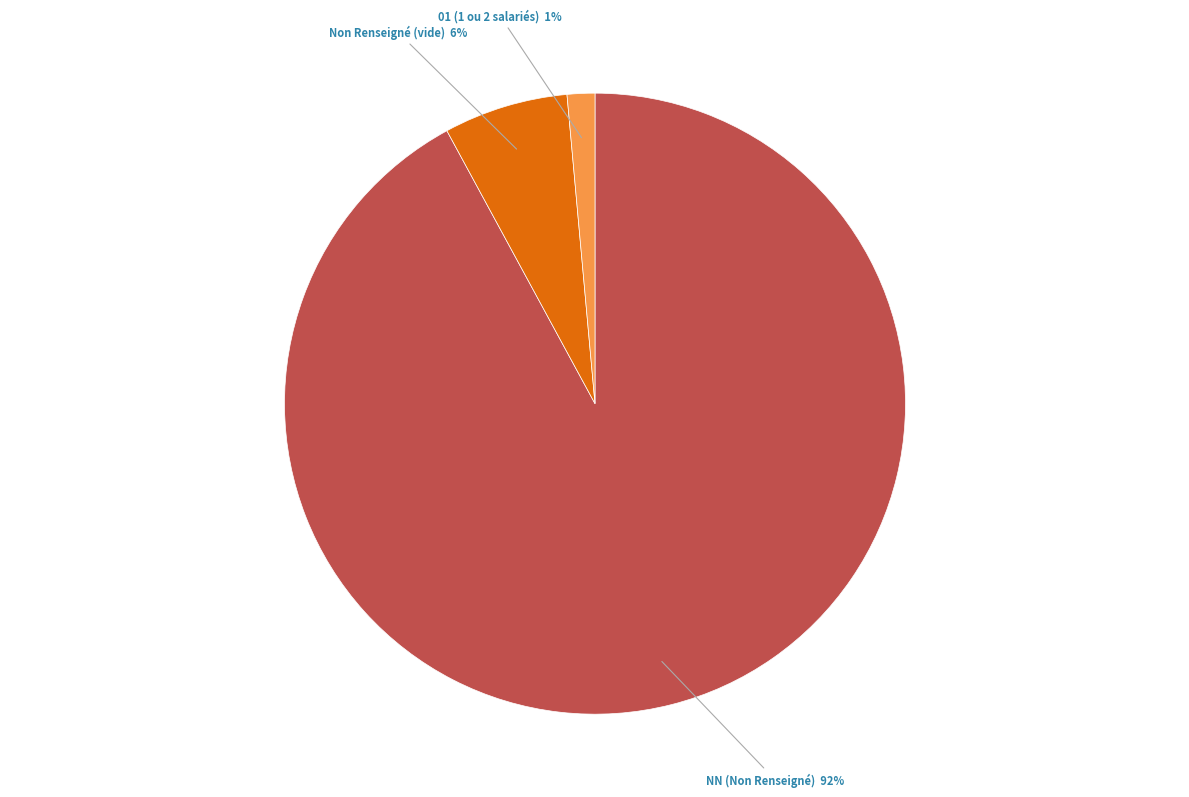

Is there a majority slice in this chart?

Yes